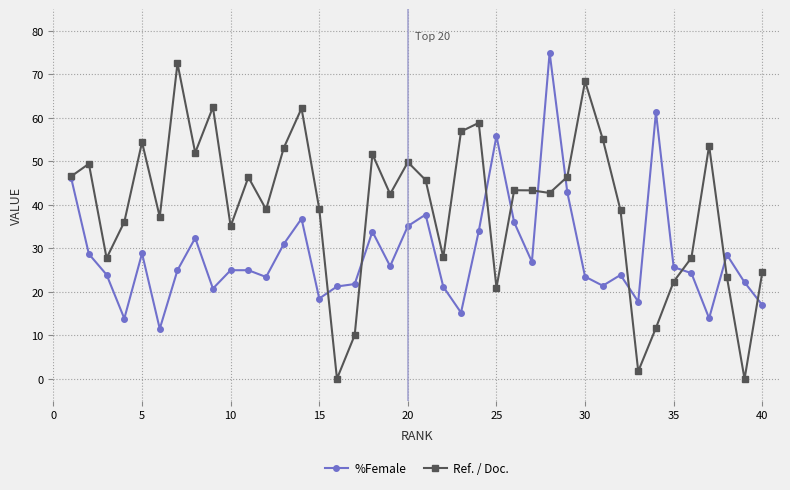

Does the chart display data point markers on the line(s)?

Yes